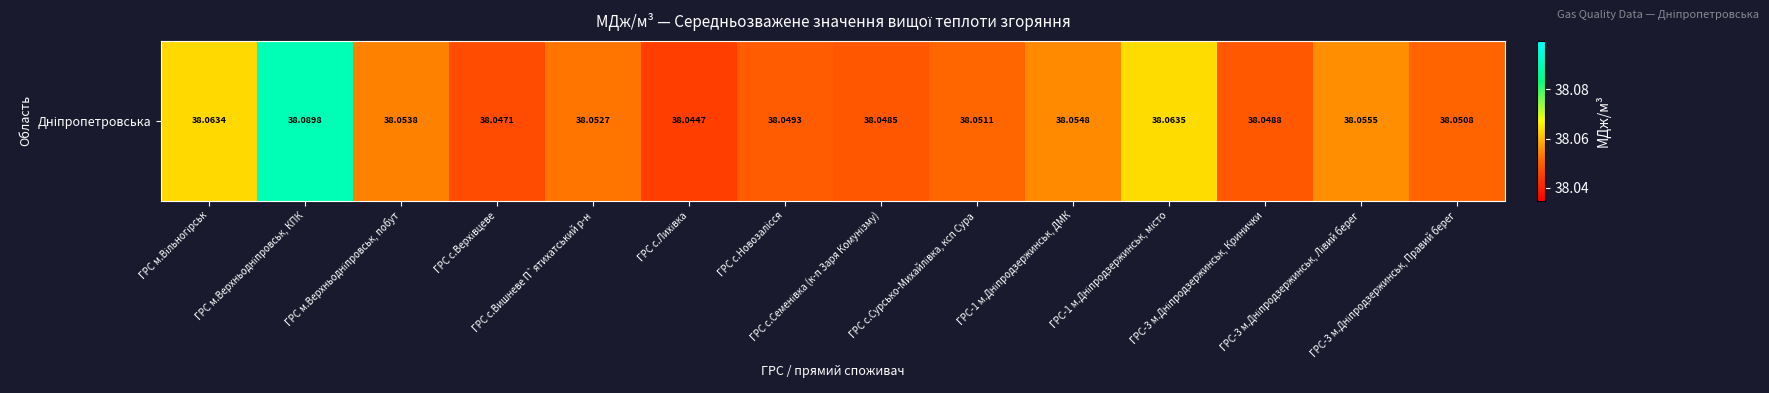

True or false: the data shows 57.8 at ГРС с.Вишневе П`ятихатський р-н.

False